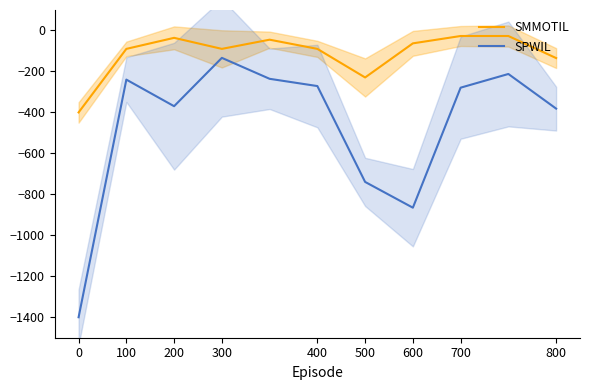

True or false: SMMOTIL has more than 2 interior local peaks.

False